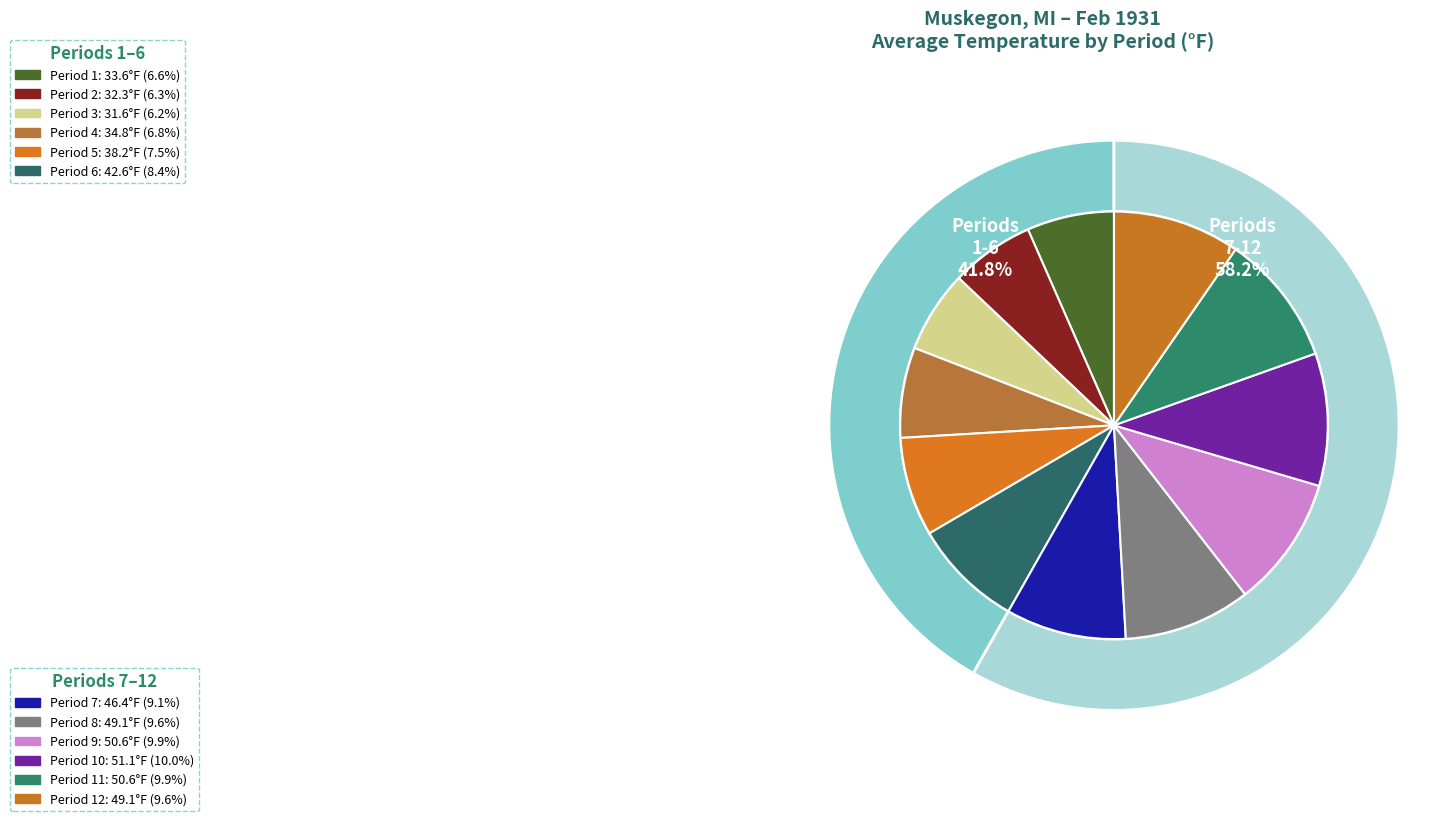

What is the change in value from Period 5 to Period 10?

+12.9